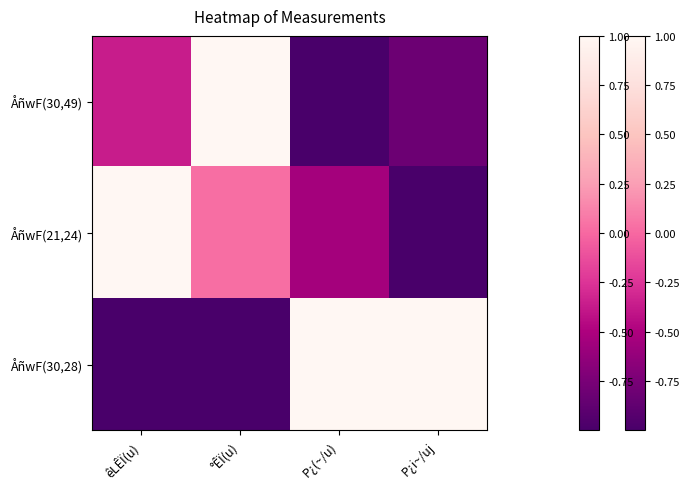

What is the maximum value shown in the chart?

1.0